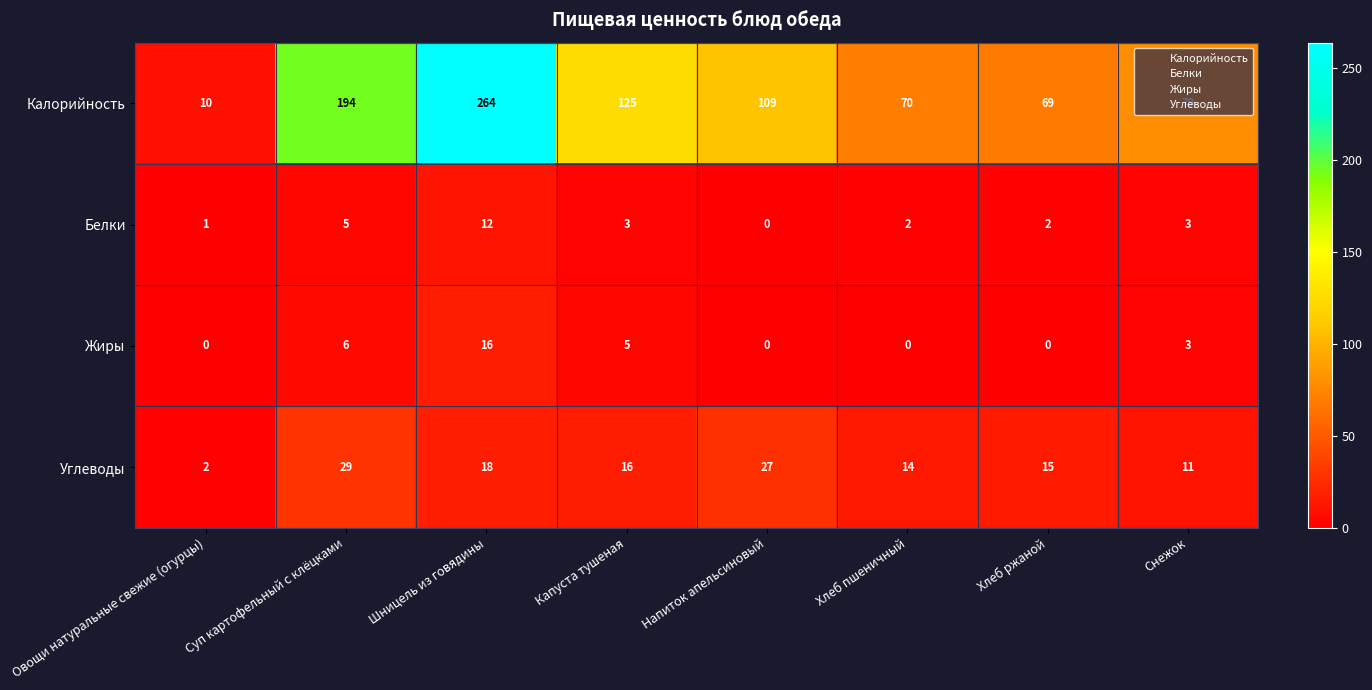

What is the greatest value displayed?

264